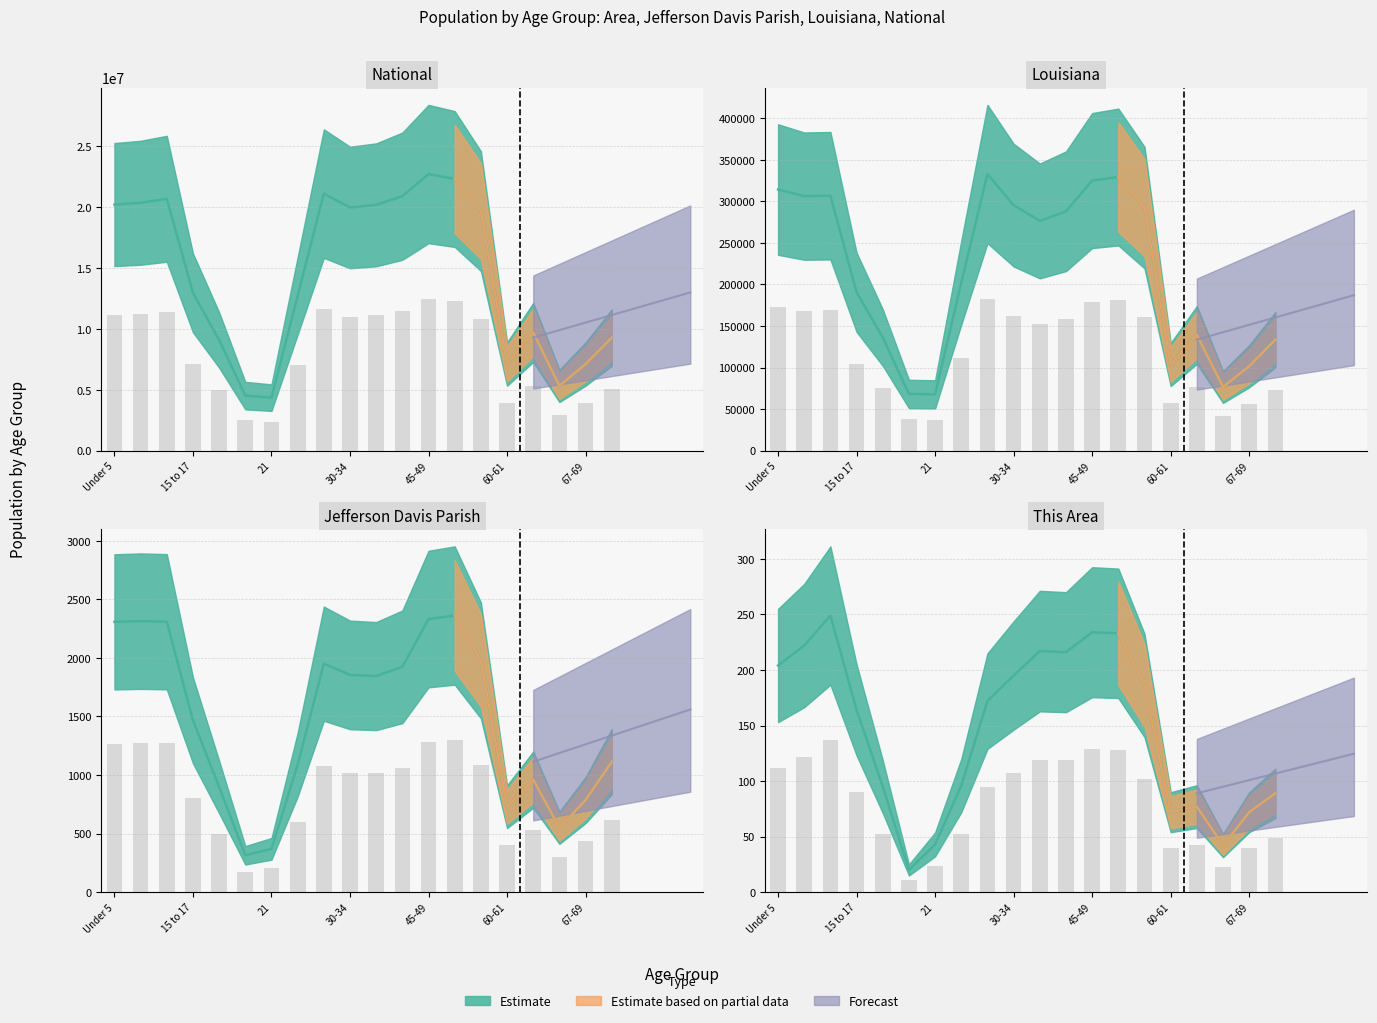

What is the sum of the National values at 22-24 and 67-69?

10905365.4